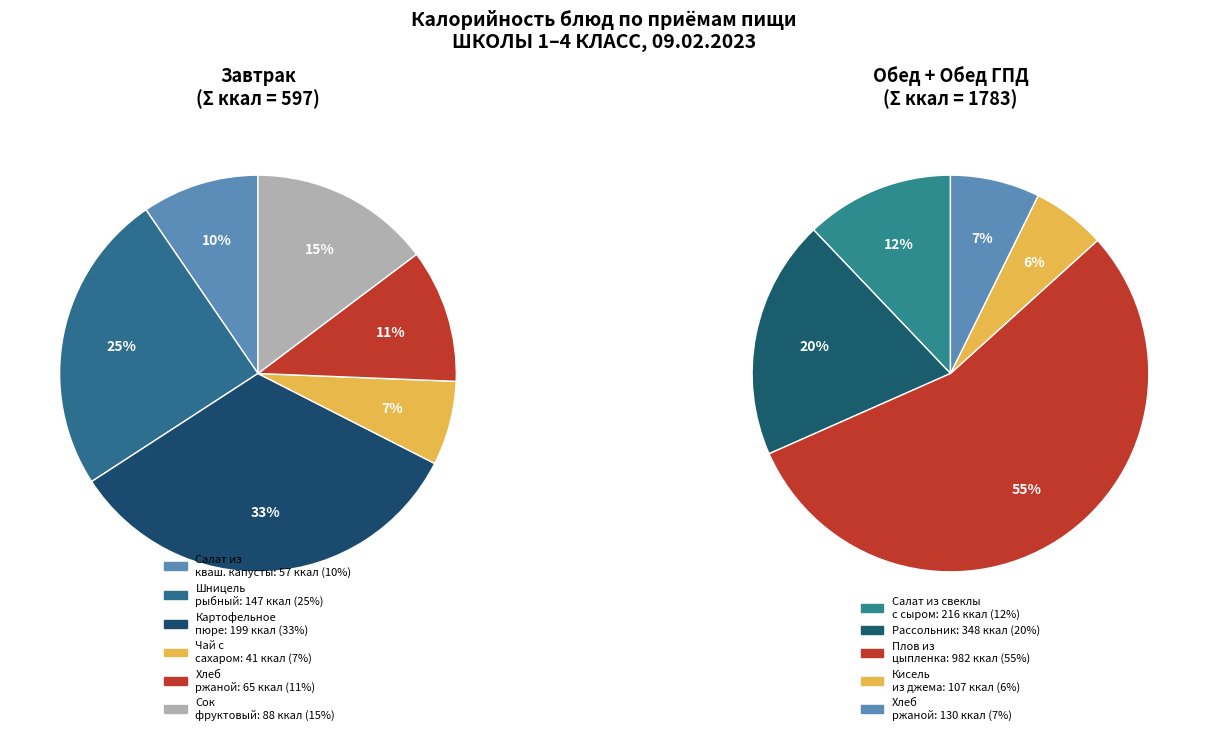

Does any single category account for the majority?

No